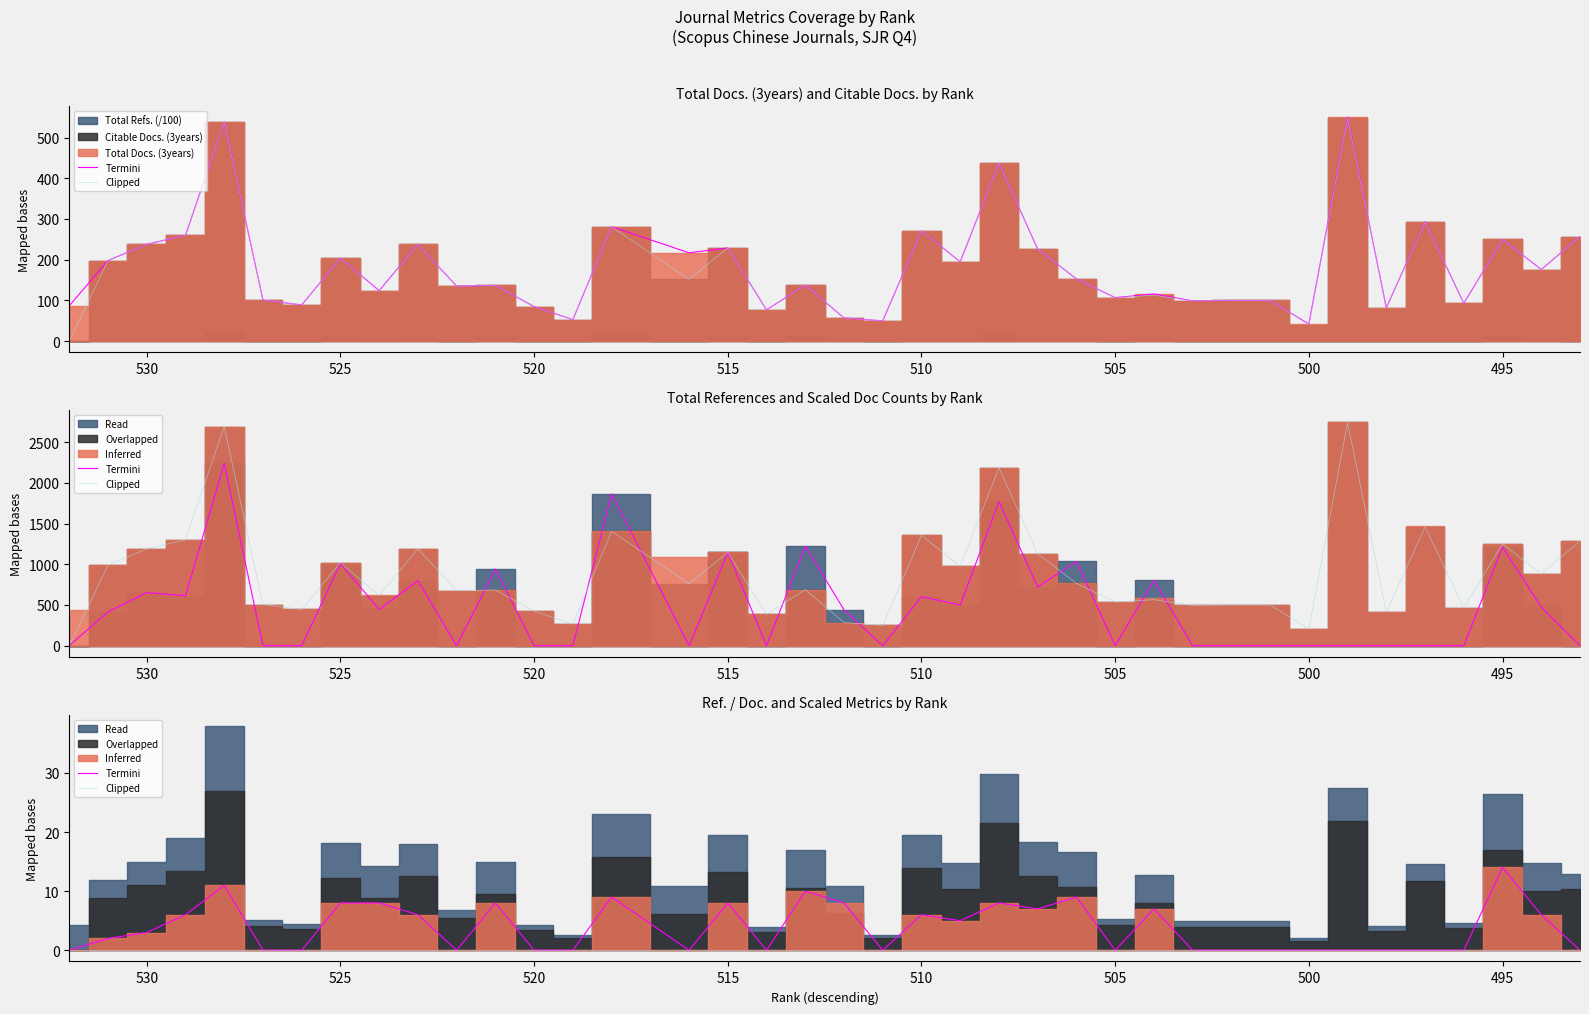

Is this an area chart (filled region under the line)?

No